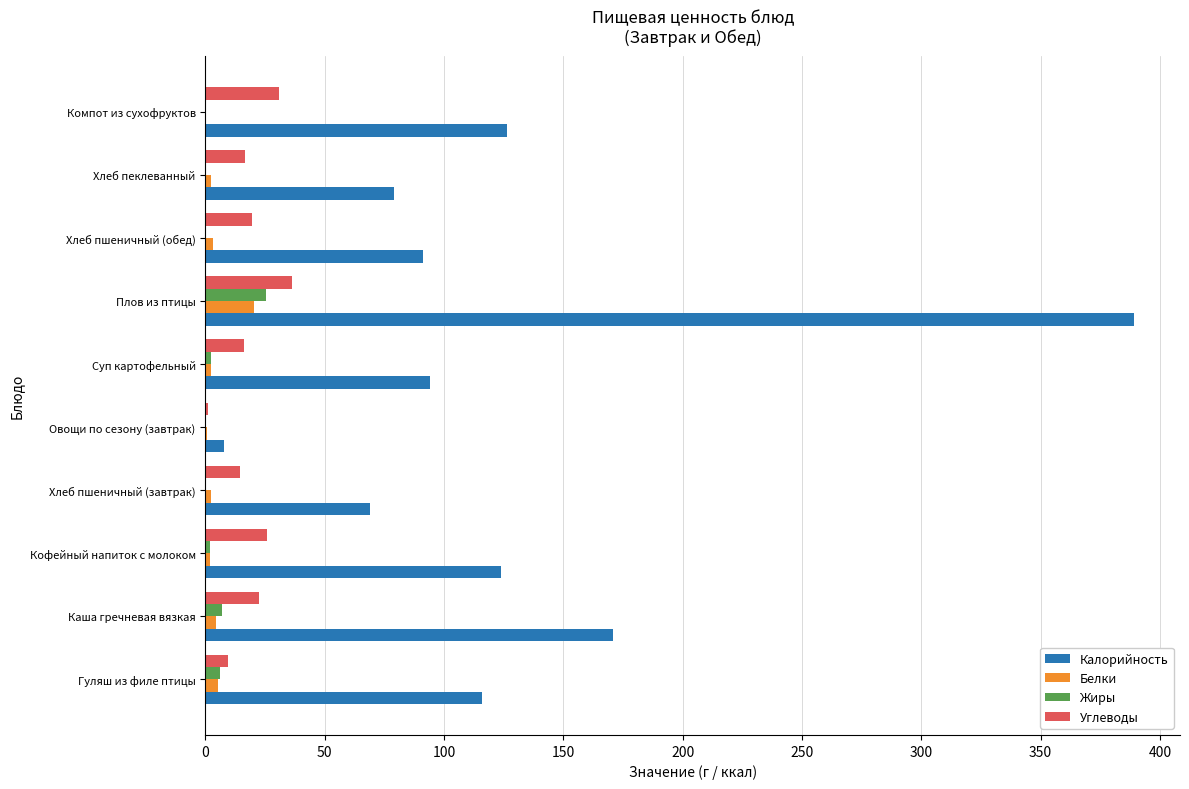

Which category has the highest value in the Жиры series?

Плов из птицы